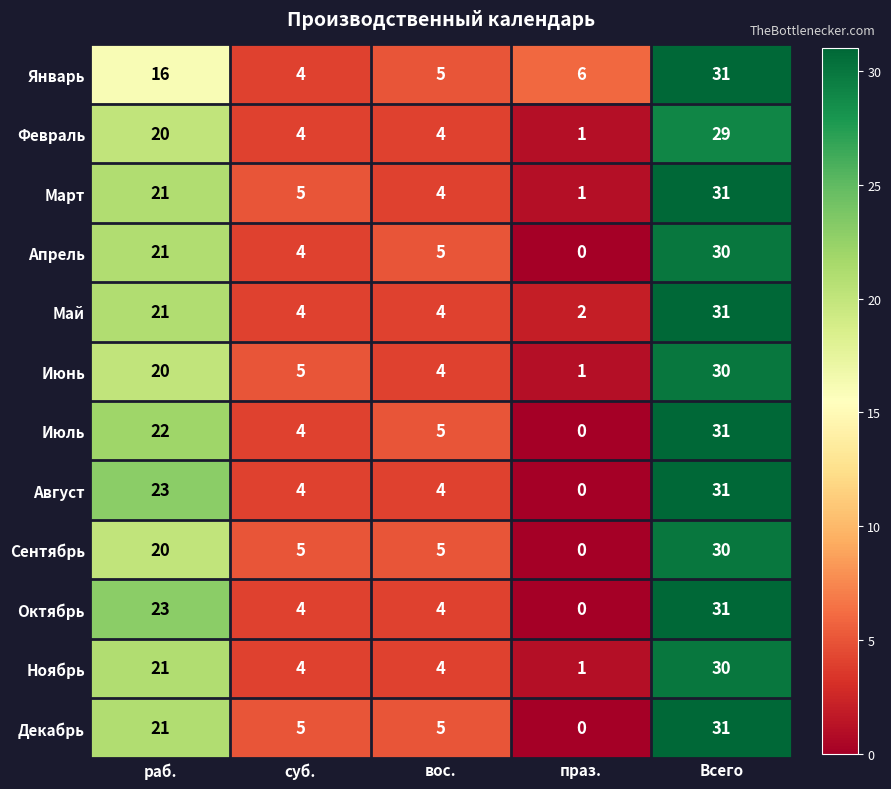

Where does the Июль series first go above 5?

раб.